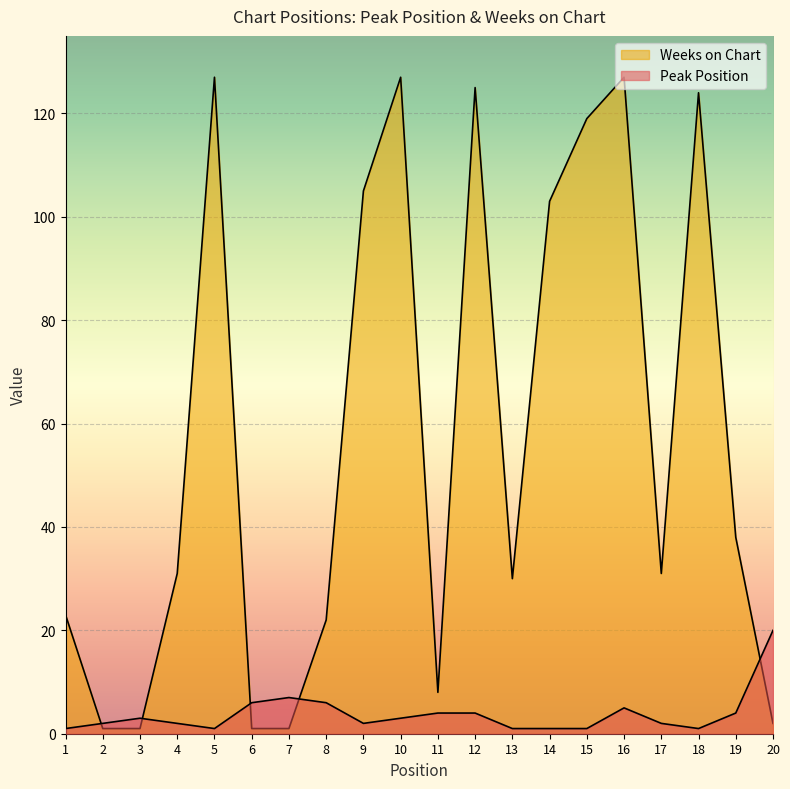

Reading right to left, what are all the values shown in this chart?

Peak Position: 20=20	19=4	18=1	17=2	16=5	15=1	14=1	13=1	12=4	11=4	10=3	9=2	8=6	7=7	6=6	5=1	4=2	3=3	2=2	1=1
Weeks on Chart: 20=2	19=38	18=124	17=31	16=127	15=119	14=103	13=30	12=125	11=8	10=127	9=105	8=22	7=1	6=1	5=127	4=31	3=1	2=1	1=23